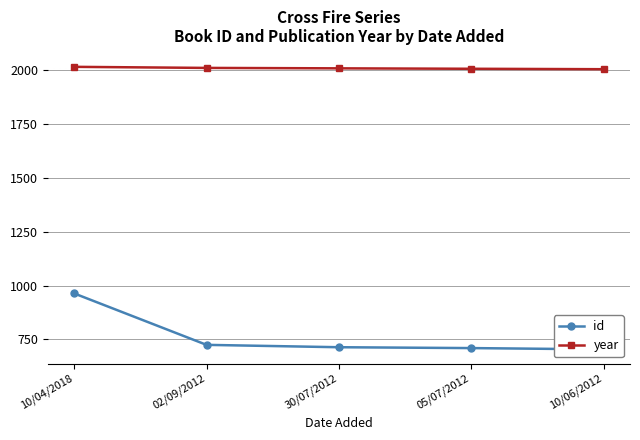

Read the id value at 10/04/2018.

964